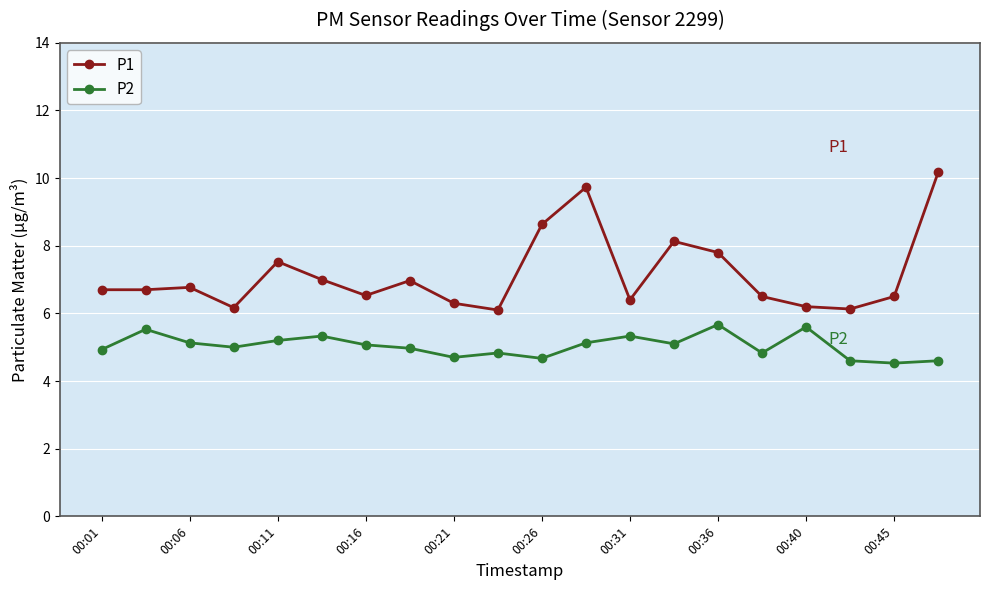

What is the sum of all P2 values?

100.8